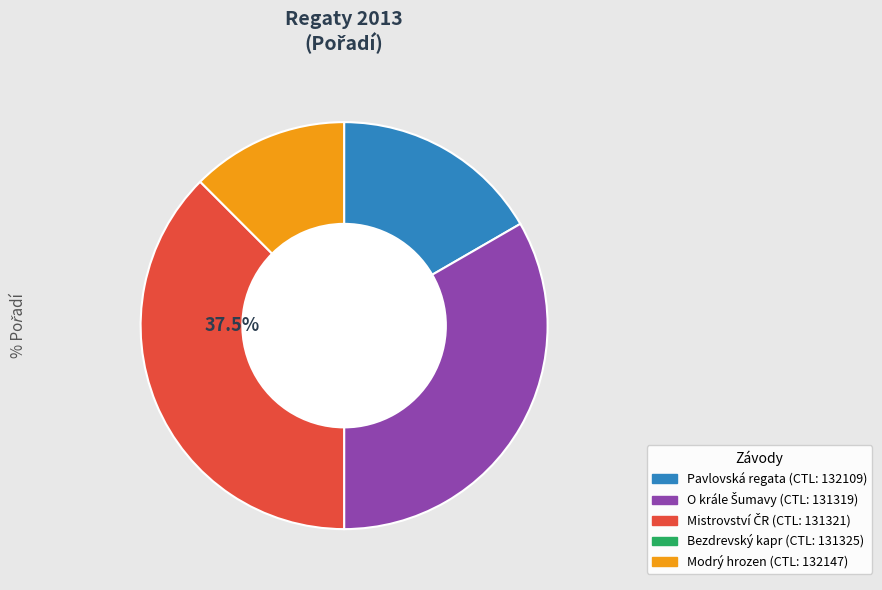

Does any single category account for the majority?

No